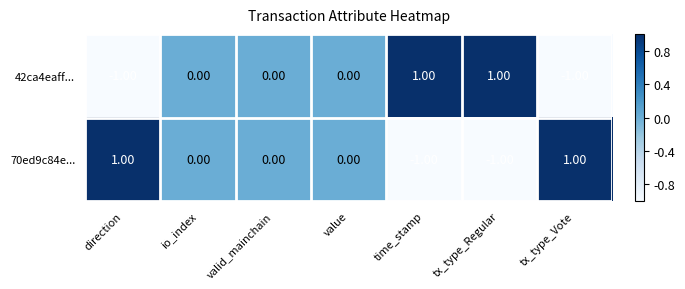

At time_stamp, list the series in order from smallest to largest.

70ed9c84e..., 42ca4eaff...